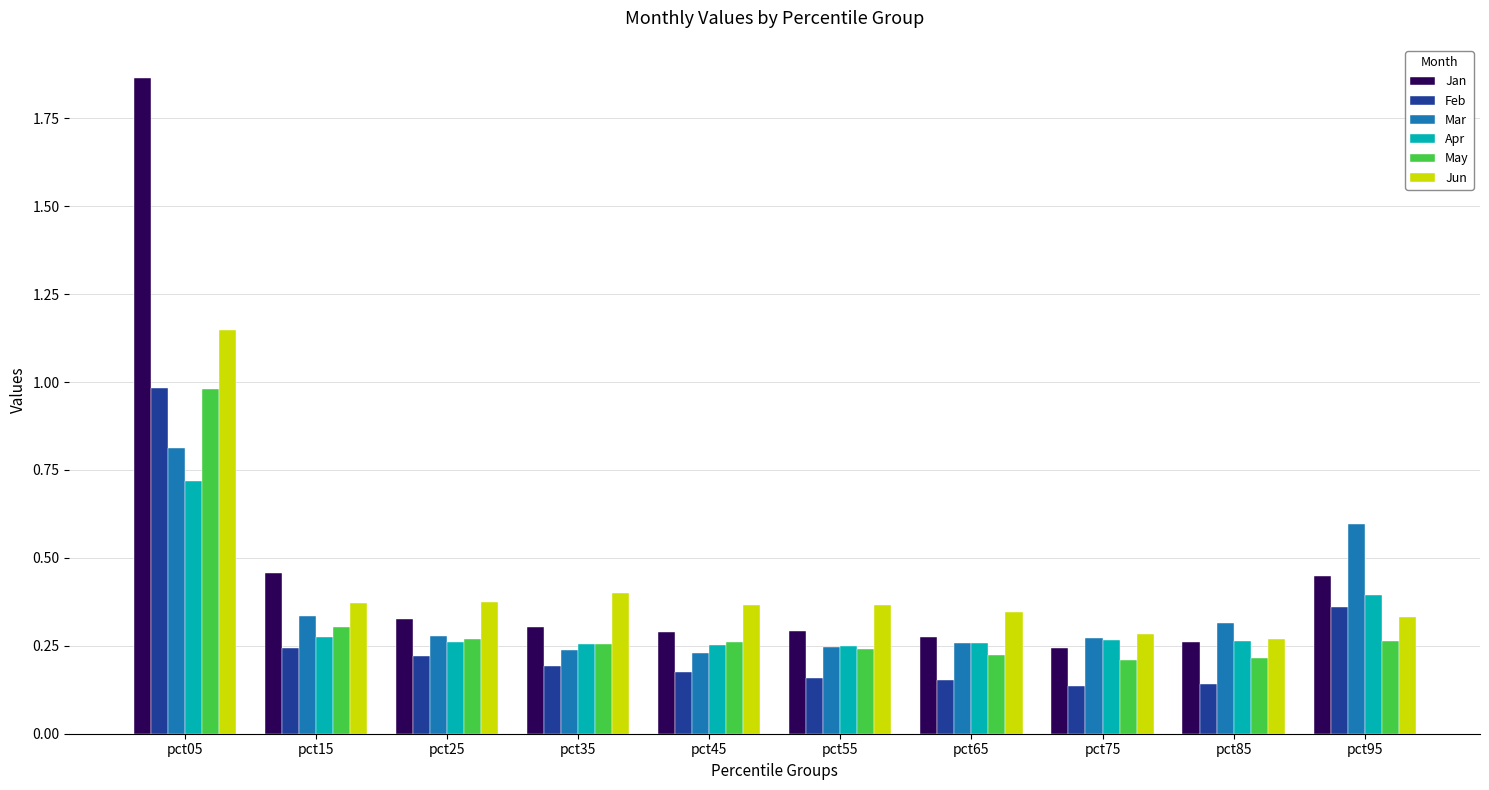

Which series has the widest spread of values?

Jan